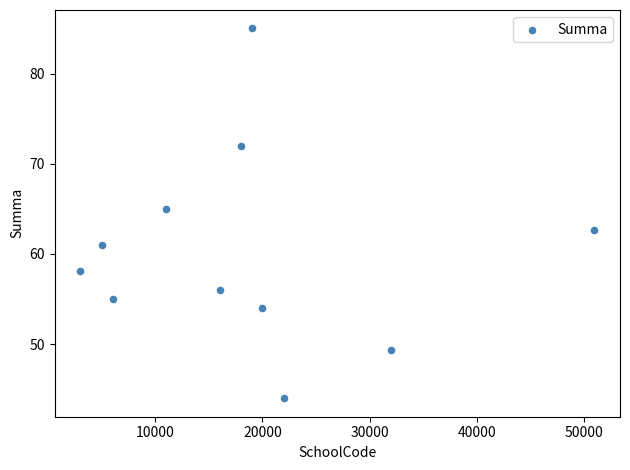

What is the average X value?

18453.5